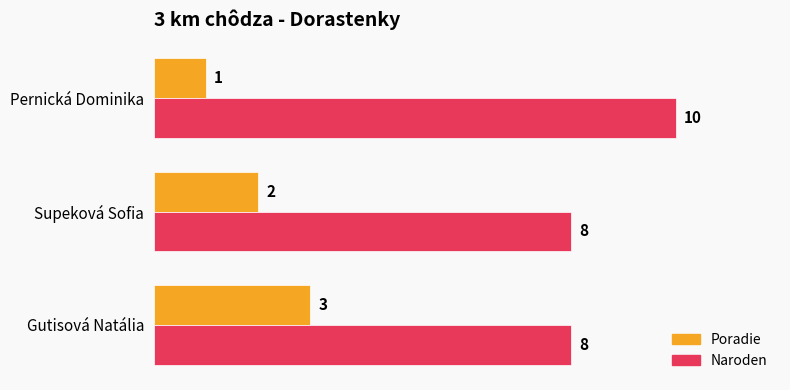

What is the maximum value shown in the chart?

10